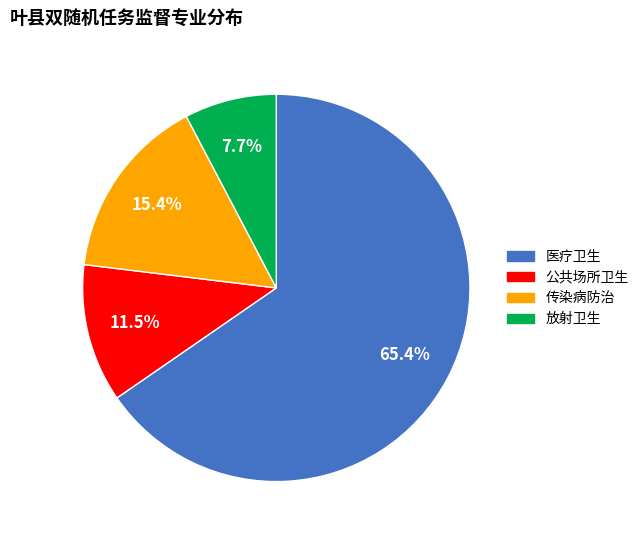

Is 医疗卫生 the majority of the pie?

Yes